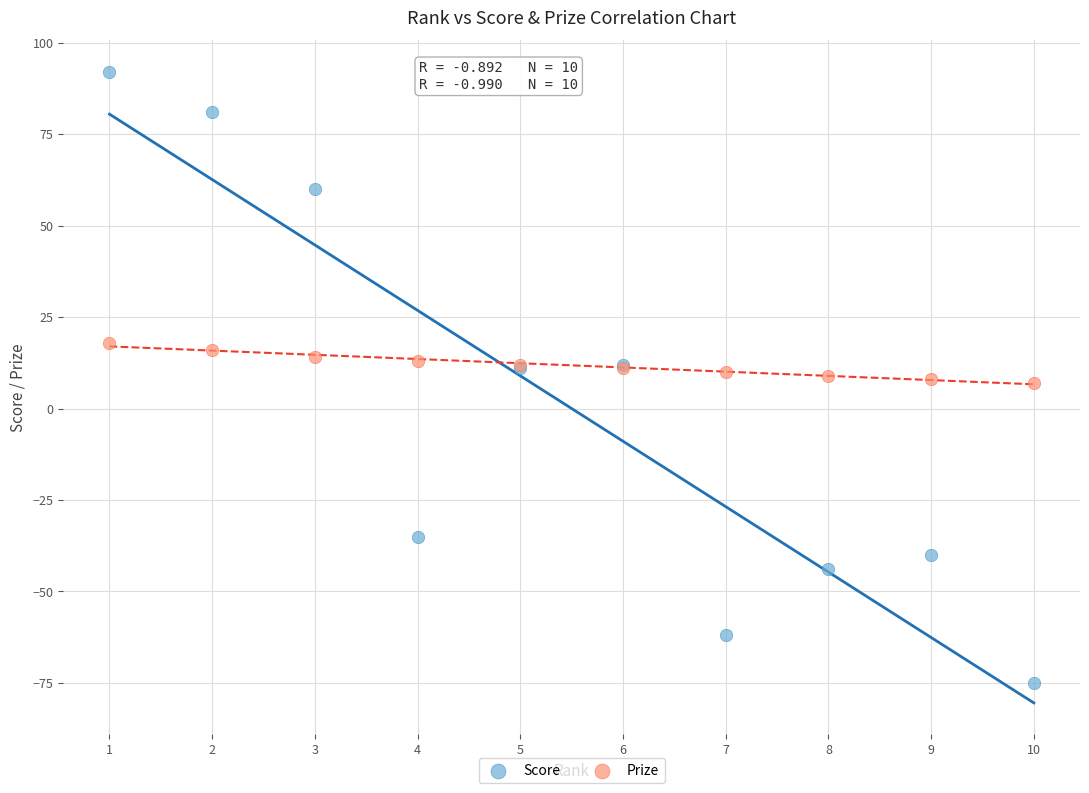

Which series reaches the maximum Y coordinate?

Score